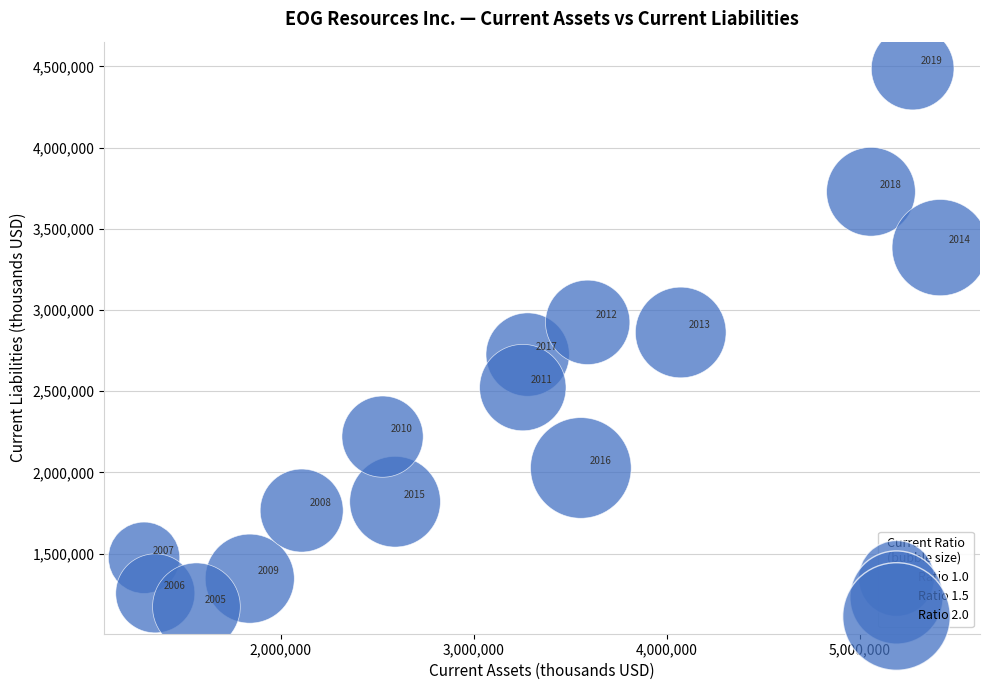

What is the range of Y values (max minus min)?

3314947